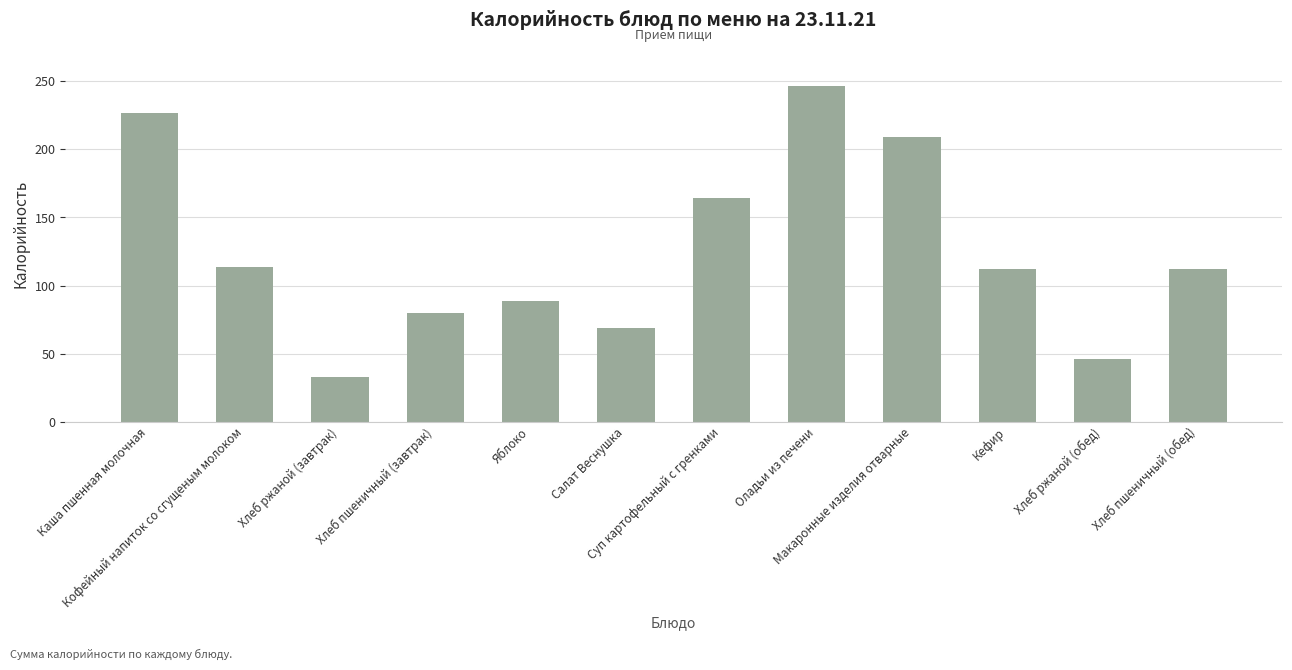

The value at Макаронные изделия отварные is 209.2. True or false?

True